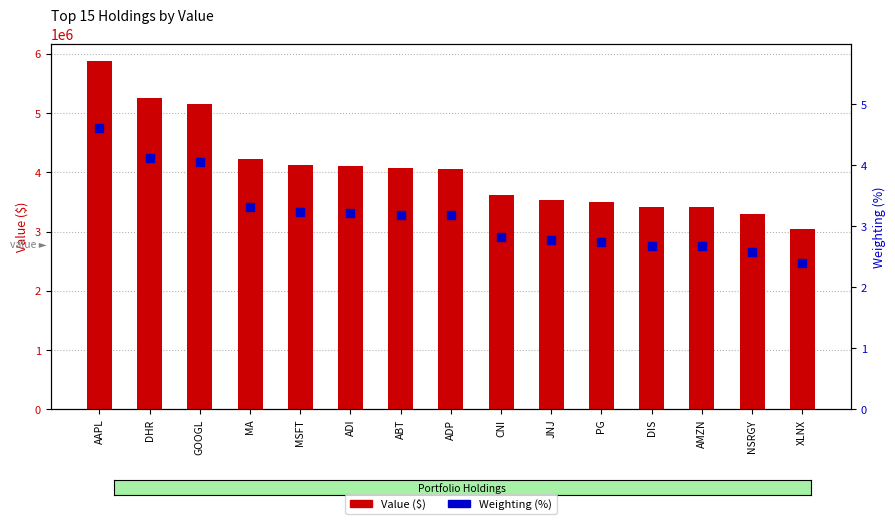

At which category is the sum across all series the highest?

AAPL